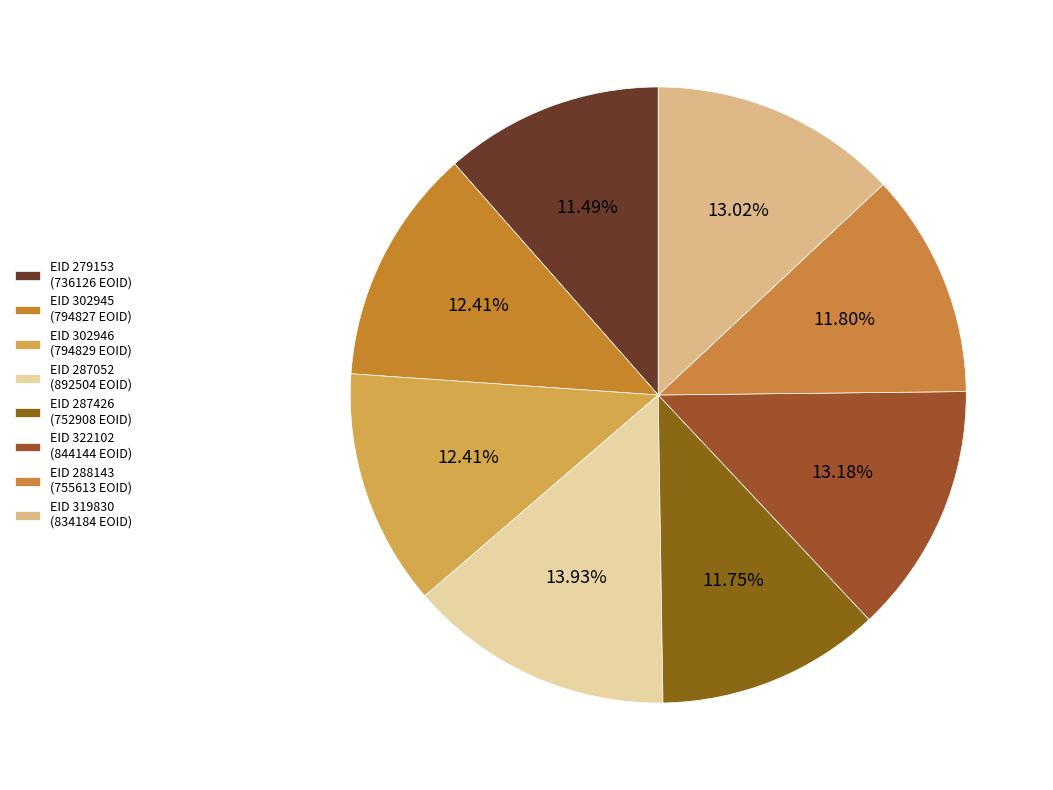

To the nearest percent, what is the average slice percentage?

12%